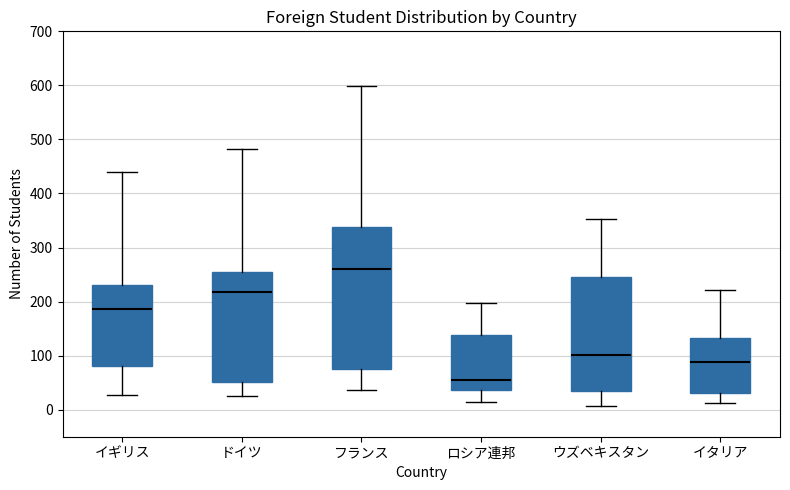

Reading left to right, transcribe this box plot: for each box, give where its median line is, the range the box spans, and where its two whiskers end, as read against the y-axis. The values are not printed on the chart, so give them approximately, as read against the axis.

イギリス: median 190, box 80 to 230, whiskers 30 to 440
ドイツ: median 220, box 50 to 260, whiskers 30 to 480
フランス: median 260, box 80 to 340, whiskers 40 to 600
ロシア連邦: median 60, box 40 to 140, whiskers 20 to 200
ウズベキスタン: median 100, box 40 to 250, whiskers 10 to 350
イタリア: median 90, box 30 to 130, whiskers 10 to 220